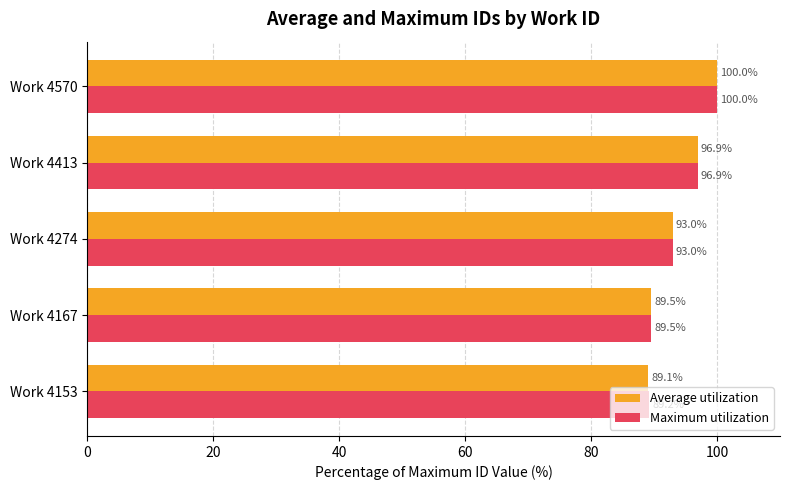

The value of Average utilization at Work 4274 is 93.0. True or false?

True